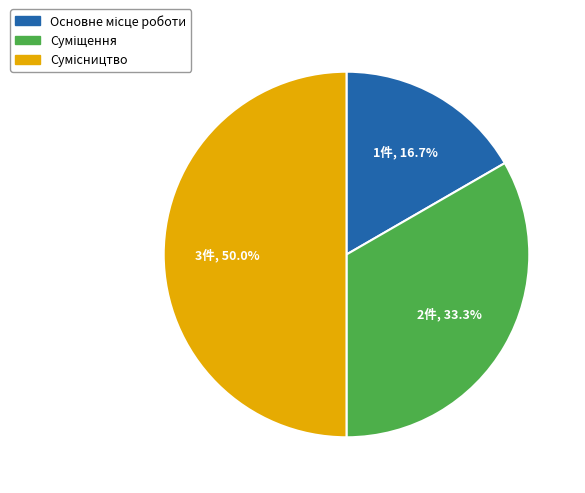

True or false: Суміщення accounts for 33% of the total.

True